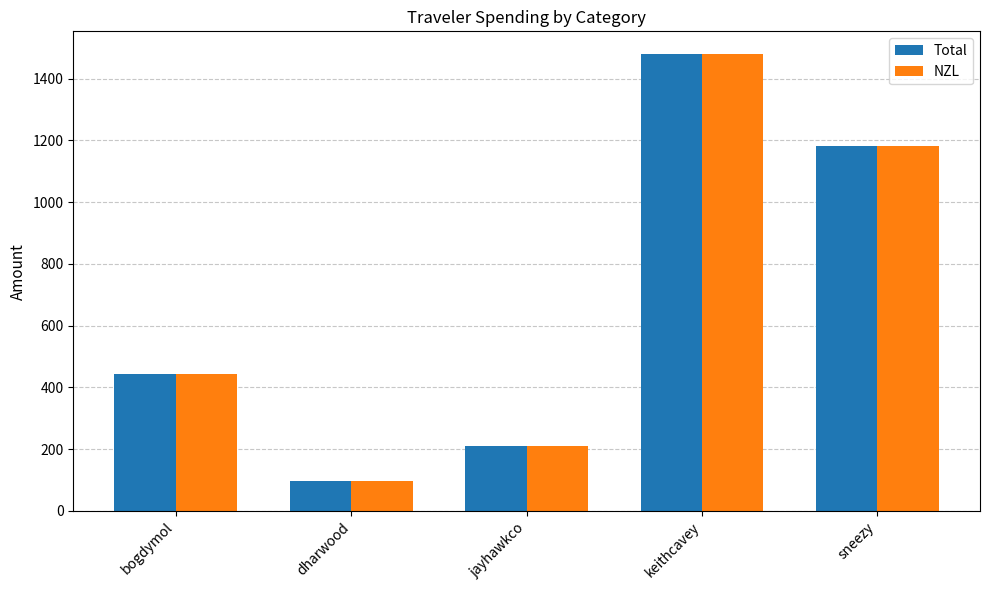

True or false: Total has a value of 1479.7 at keithcavey.

True